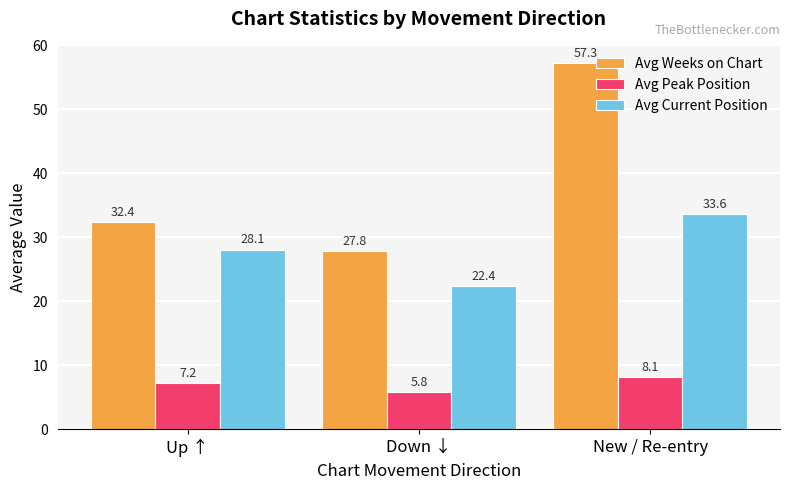

Reading right to left, list all the values displayed in this chart.

Avg Weeks on Chart: New / Re-entry=57.3	Down ↓=27.8	Up ↑=32.4
Avg Peak Position: New / Re-entry=8.1	Down ↓=5.8	Up ↑=7.2
Avg Current Position: New / Re-entry=33.6	Down ↓=22.4	Up ↑=28.1